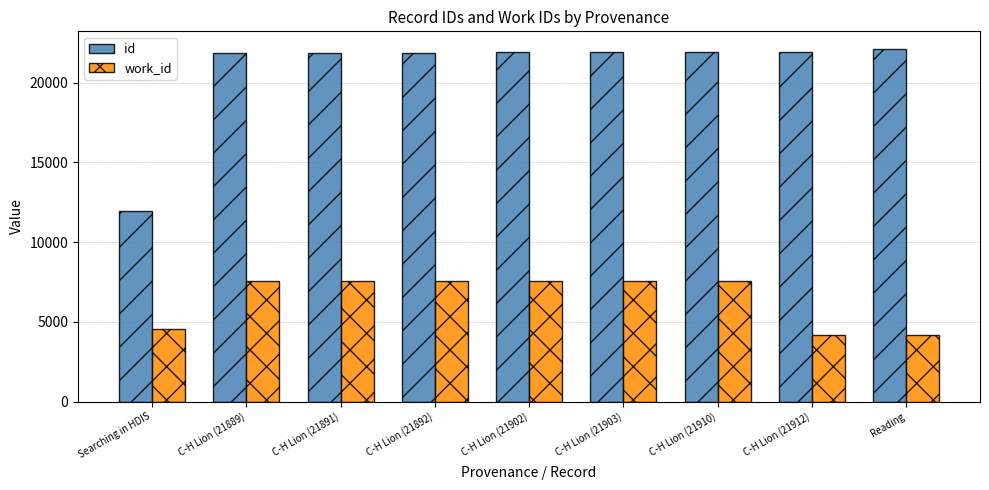

Which category has the highest value in the id series?

Reading